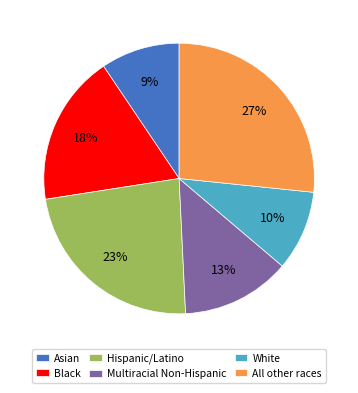

To the nearest percent, what is the difference between the Hispanic/Latino and Asian slice percentages?

14%